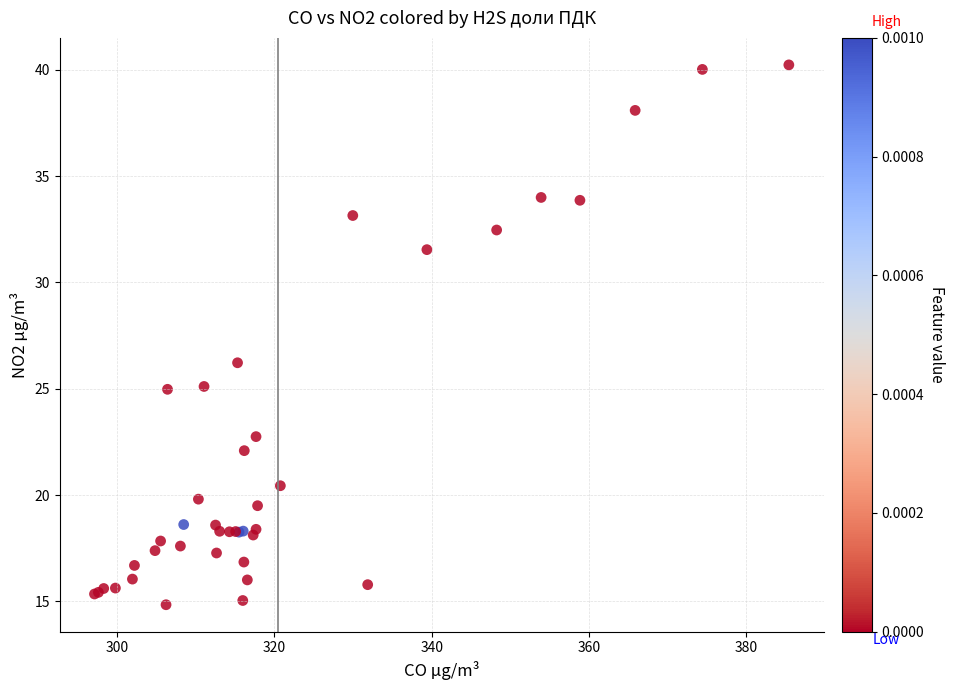

What Y value in the scatter plot is closest to 27?

26.2